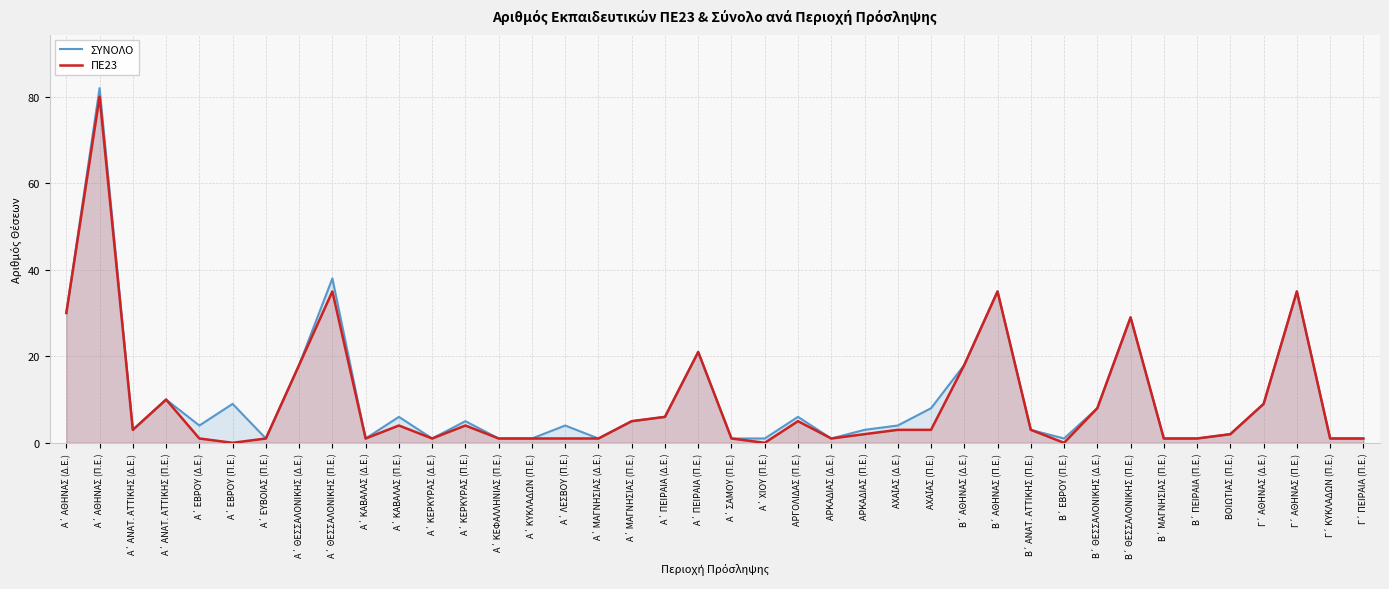

At which category is the sum across all series the highest?

Α΄ ΑΘΗΝΑΣ (Π.Ε.)